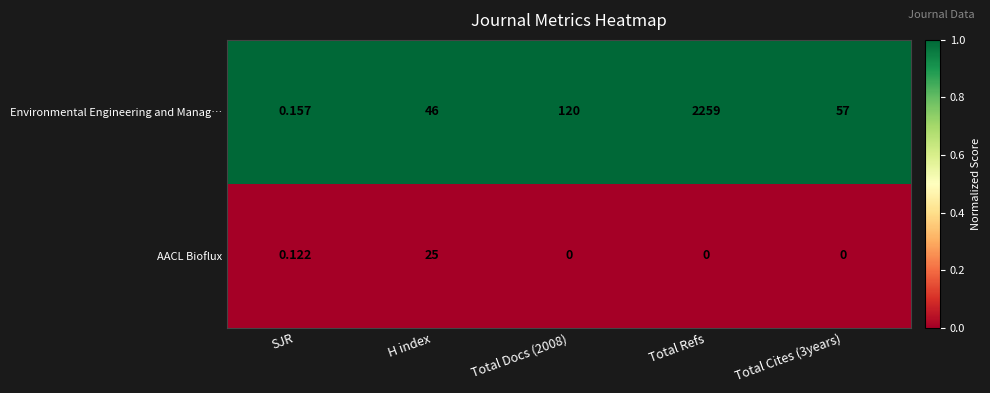

List the series in order of their peak value, lowest first.

AACL Bioflux, Environmental Engineering and Manag…